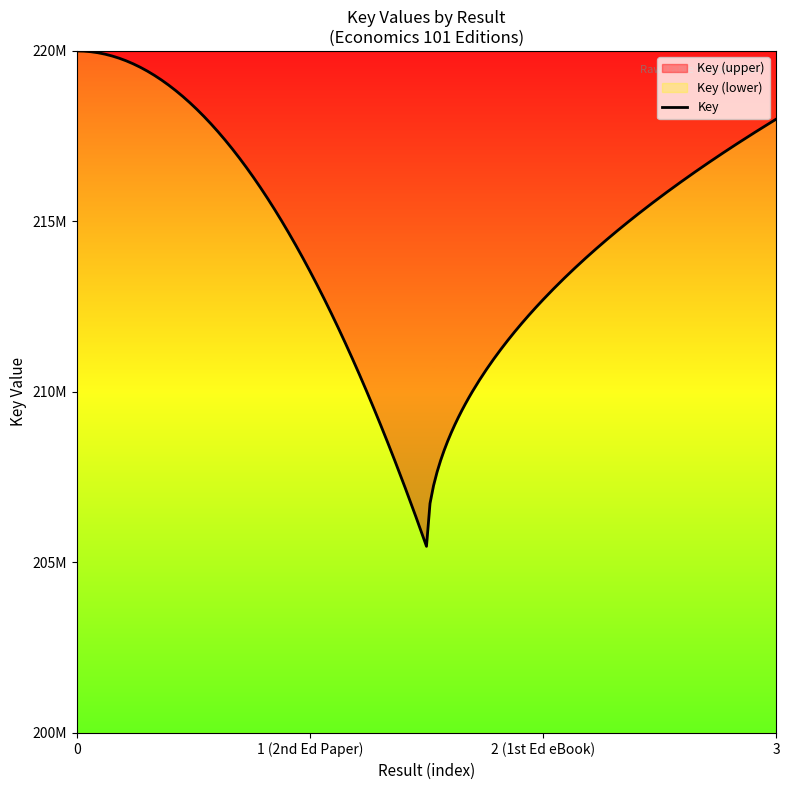

Does the chart have visible grid lines?

No